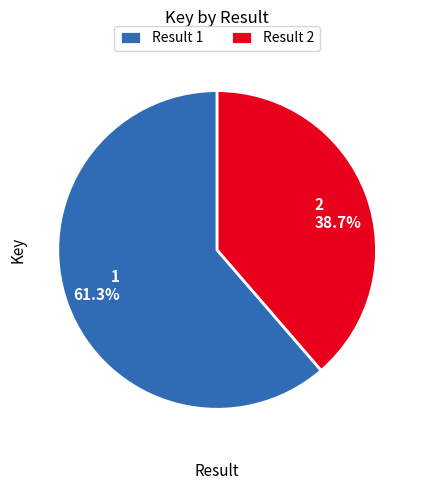

To the nearest percent, what is the average slice percentage?

50%